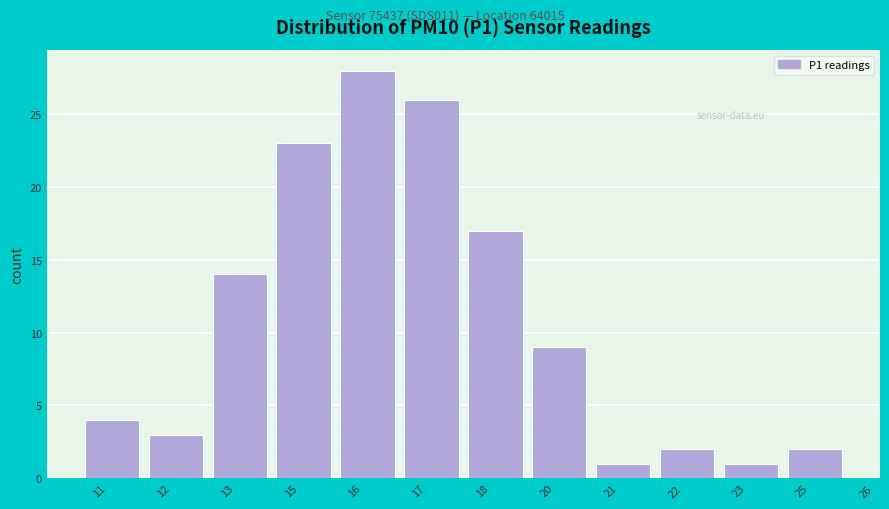

Reading right to left, list all the values displayed in this chart.

2	1	2	1	9	17	26	28	23	14	3	4